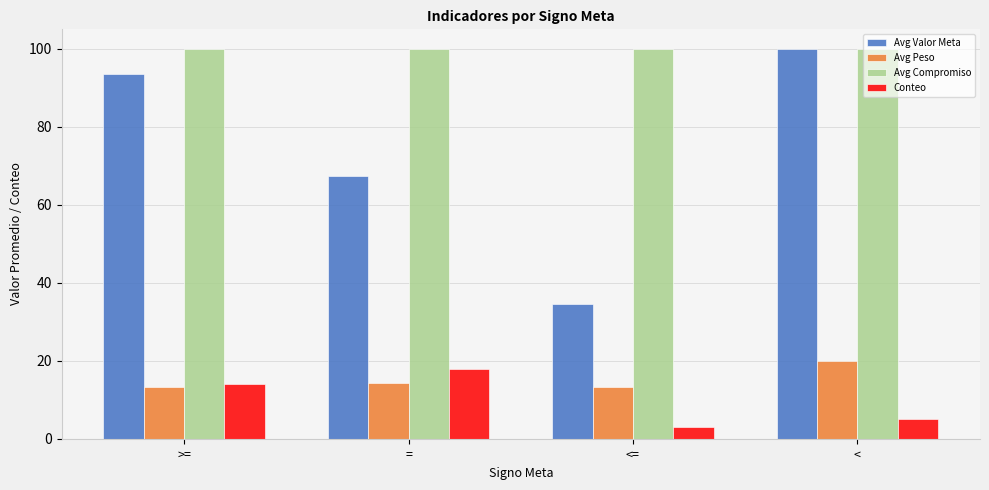

Count the number of data series in this chart.

4